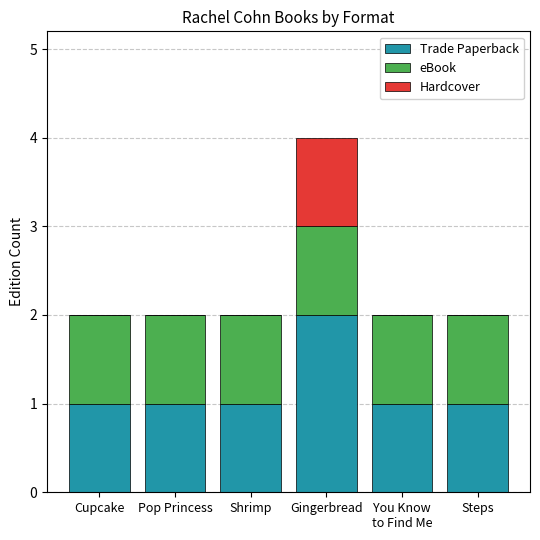

The Trade Paperback series shows 1 at Cupcake. True or false?

True